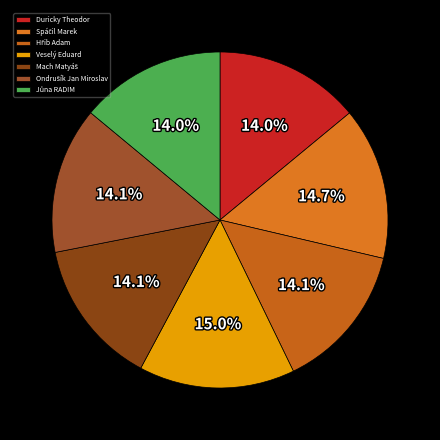

What is the largest slice in the pie chart?

Veselý Eduard